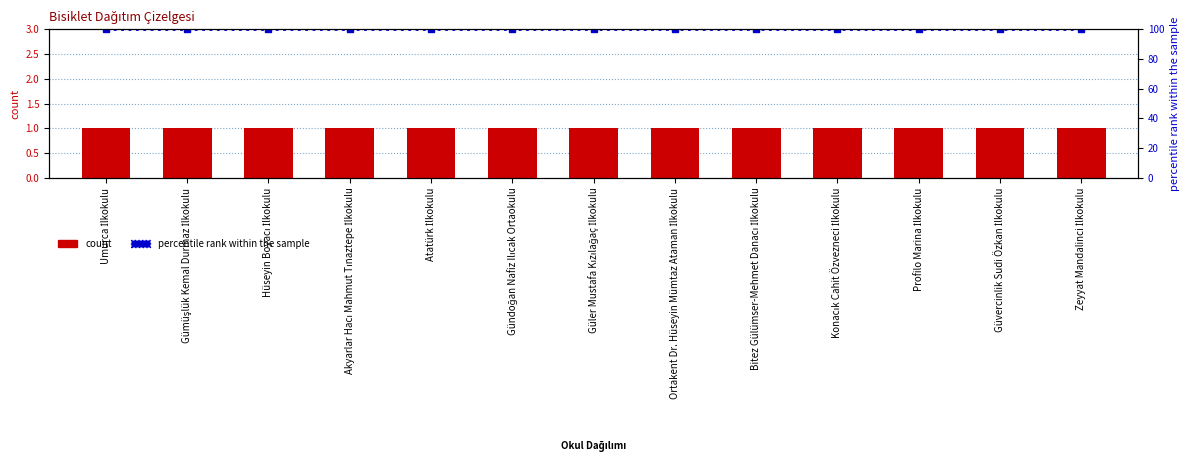

What is the difference between the highest and lowest values at Güvercinlik Sudi Özkan İlkokulu?

99